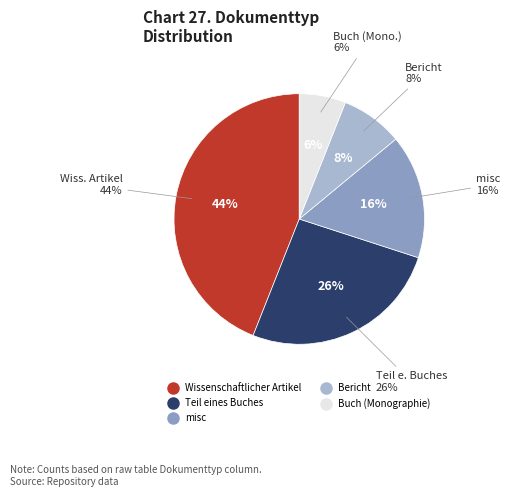

To the nearest percent, what is the difference between the Bericht and misc slice percentages?

8%